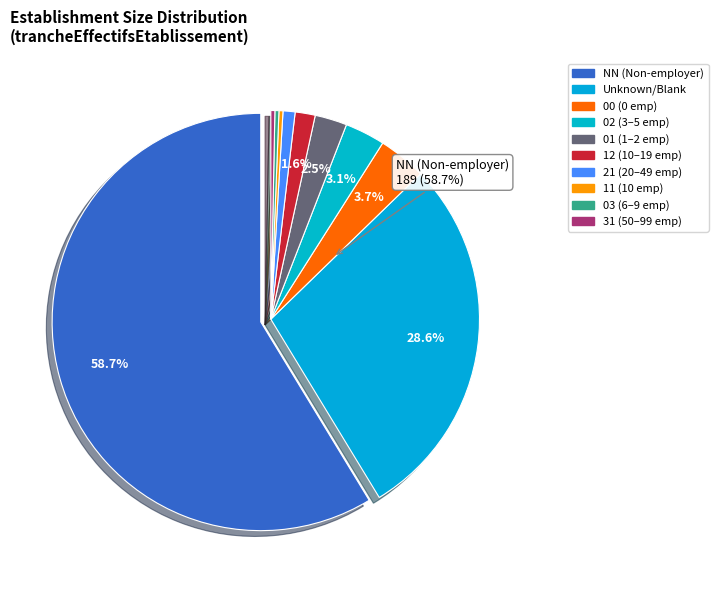

To the nearest percent, what is the combined percentage of 12 and NN?

60%